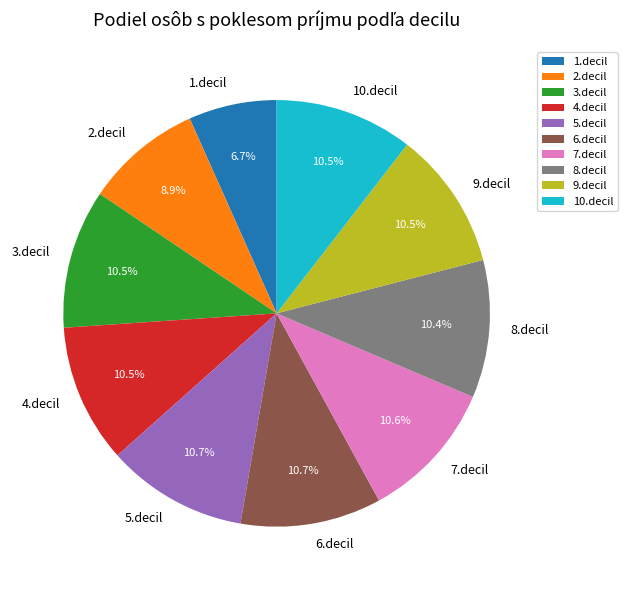

What is the total percentage of 8.decil and 6.decil?

21.1%